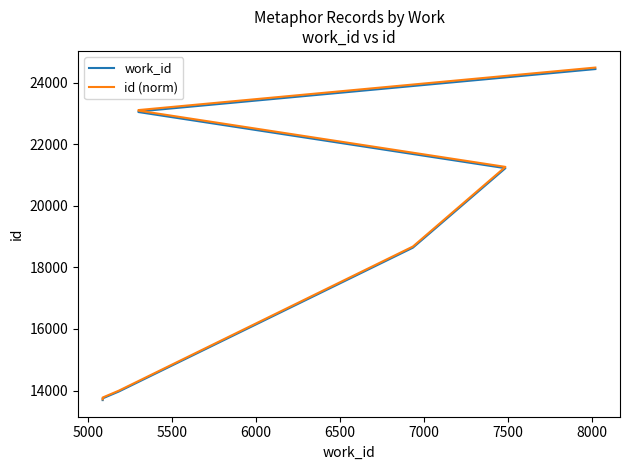

True or false: work_id has more than 0 interior local peaks.

False